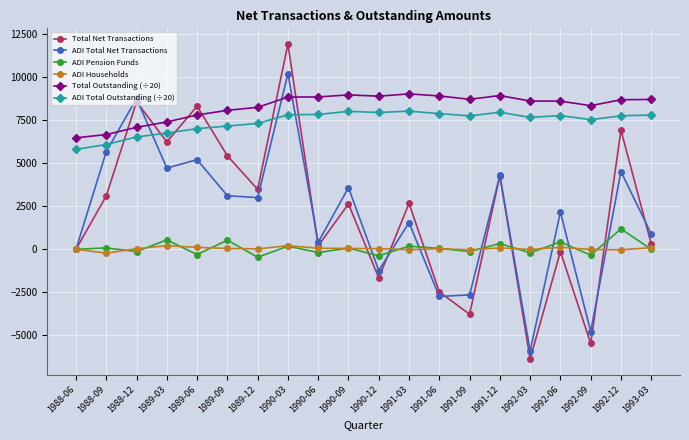

What is the sum of the ADI Total Net Transactions values at 1991-09 and 1993-03?

-1757.0